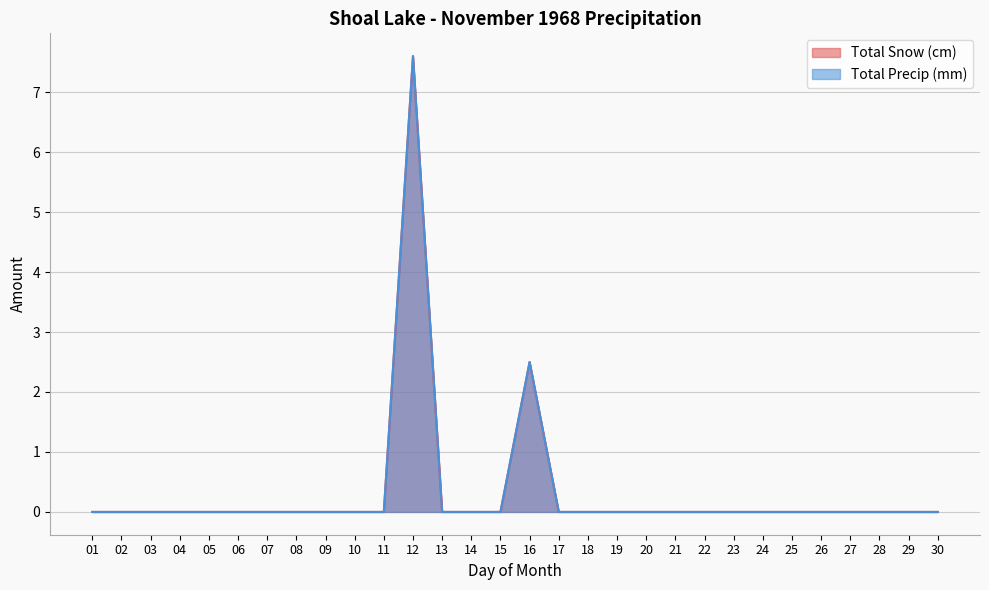

Reading left to right, transcribe all the data shown in this chart.

Total Snow (cm): 01=0.0	02=0.0	03=0.0	04=0.0	05=0.0	06=0.0	07=0.0	08=0.0	09=0.0	10=0.0	11=0.0	12=7.6	13=0.0	14=0.0	15=0.0	16=2.5	17=0.0	18=0.0	19=0.0	20=0.0	21=0.0	22=0.0	23=0.0	24=0.0	25=0.0	26=0.0	27=0.0	28=0.0	29=0.0	30=0.0
Total Precip (mm): 01=0.0	02=0.0	03=0.0	04=0.0	05=0.0	06=0.0	07=0.0	08=0.0	09=0.0	10=0.0	11=0.0	12=7.6	13=0.0	14=0.0	15=0.0	16=2.5	17=0.0	18=0.0	19=0.0	20=0.0	21=0.0	22=0.0	23=0.0	24=0.0	25=0.0	26=0.0	27=0.0	28=0.0	29=0.0	30=0.0